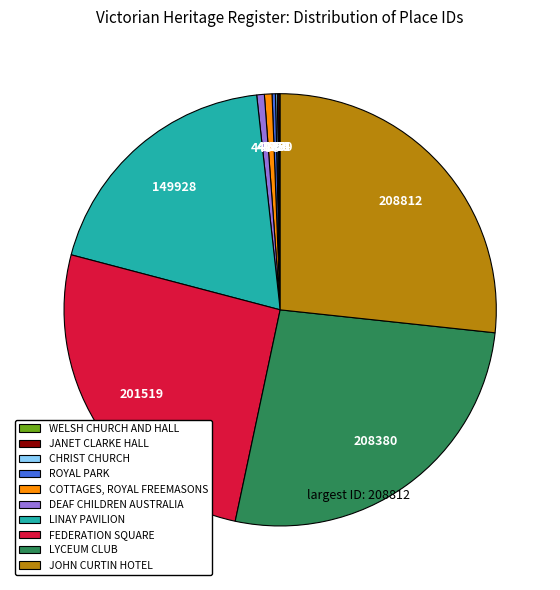

The DEAF CHILDREN AUSTRALIA slice represents 1% of the pie. True or false?

True